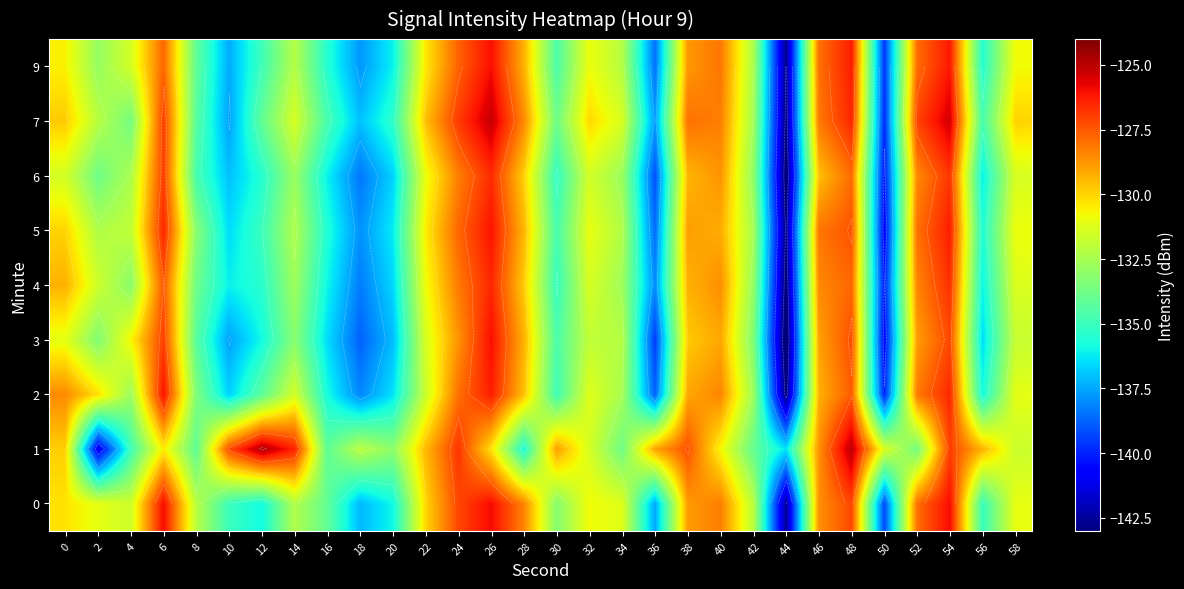

What is the difference between the 5 values at 12 and 10?

1.5